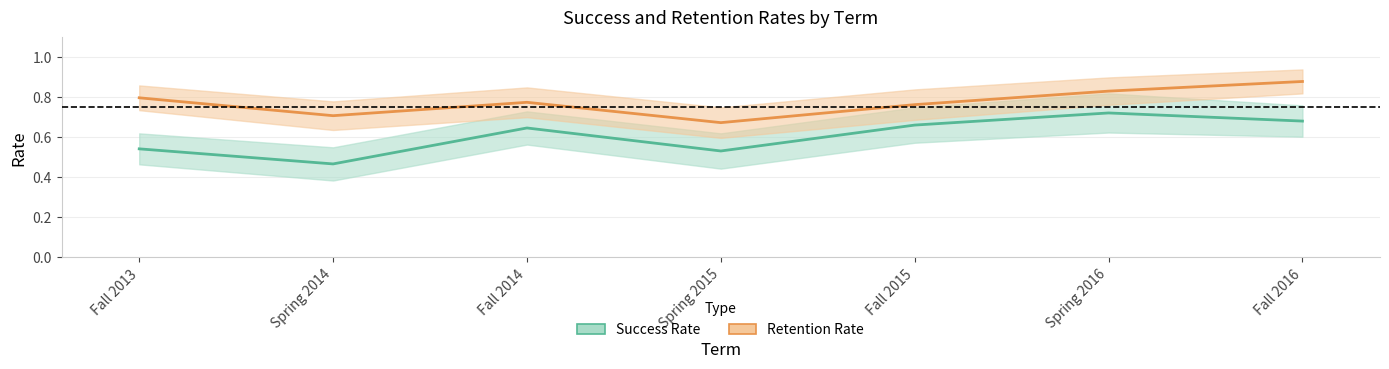

What is the difference between the maximum and second lowest values in the Success Rate series?

0.2